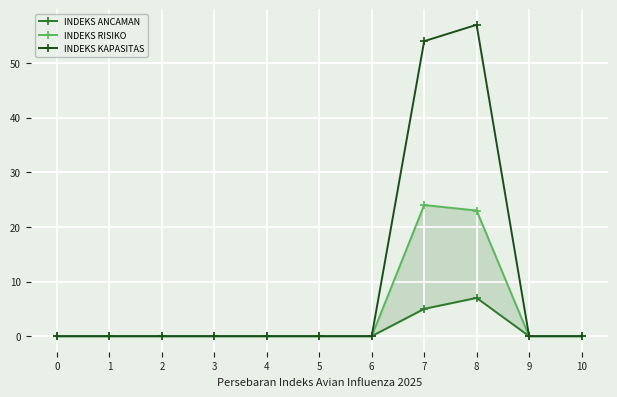

Which label corresponds to the largest value in the chart?

8